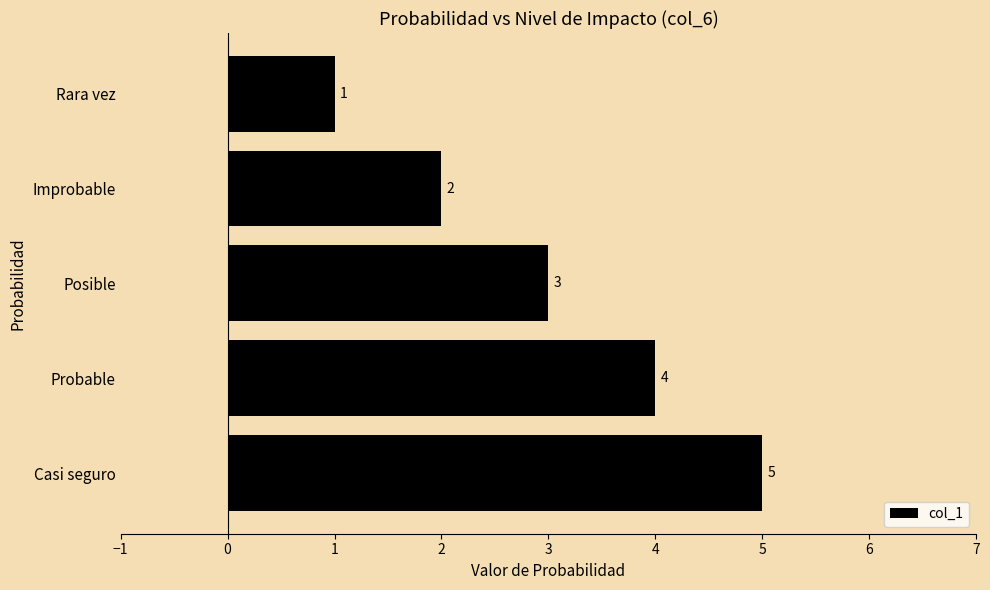

Does the chart contain stacked bars?

No